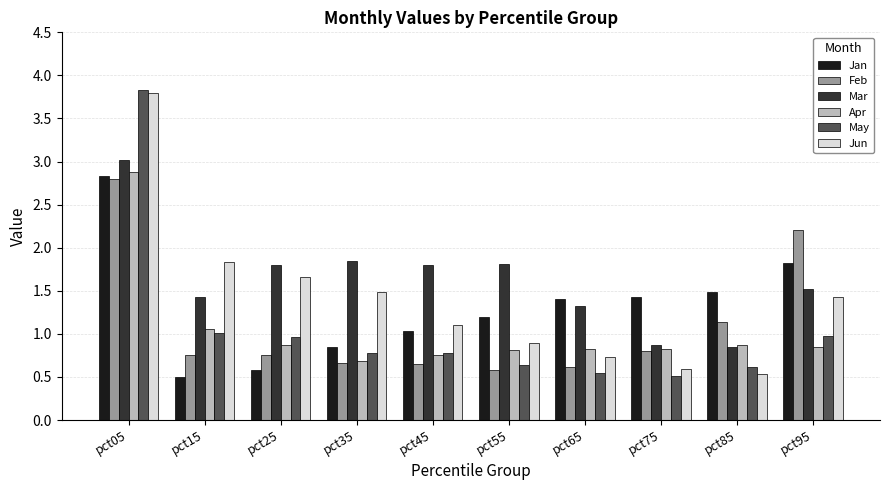

At which category does the chart reach its peak across all series?

pct05